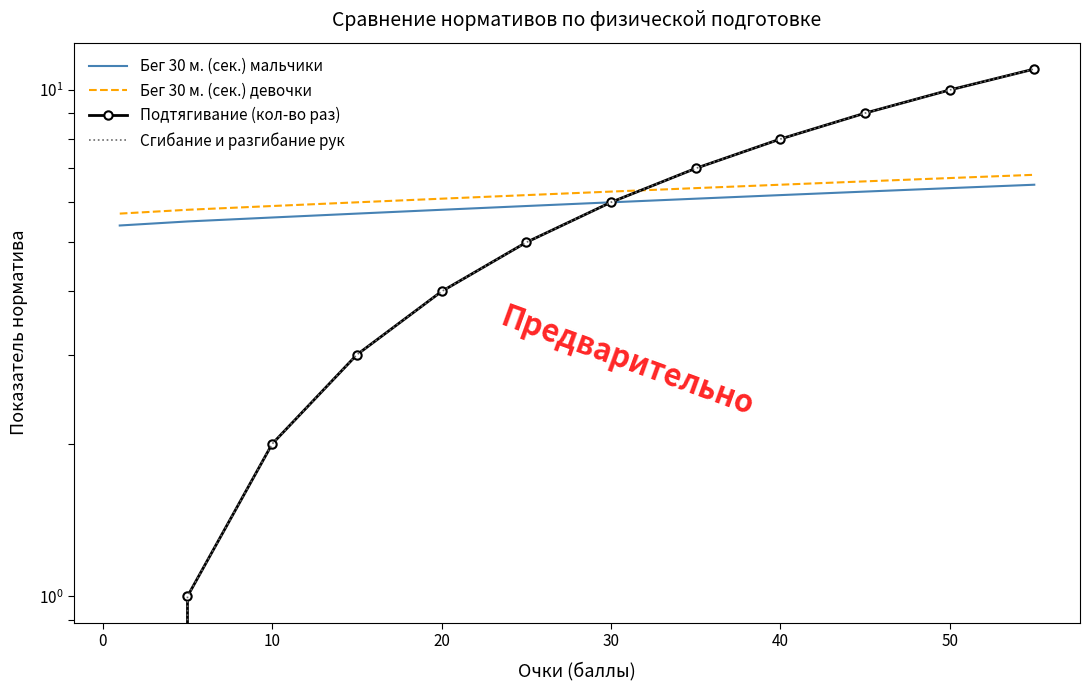

Which series has the largest range (max minus min)?

Подтягивание (кол-во раз)